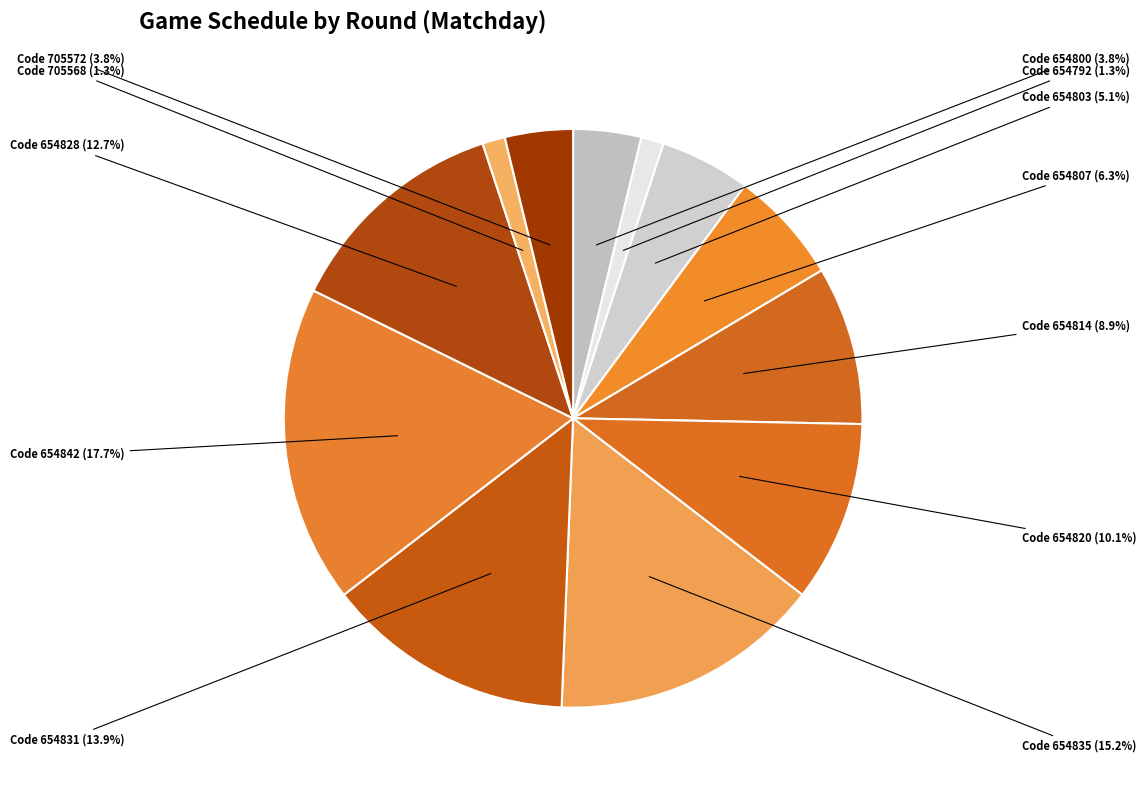

Rank the categories by value from lowest to highest.

654792, 705568, 654800, 705572, 654803, 654807, 654814, 654820, 654828, 654831, 654835, 654842